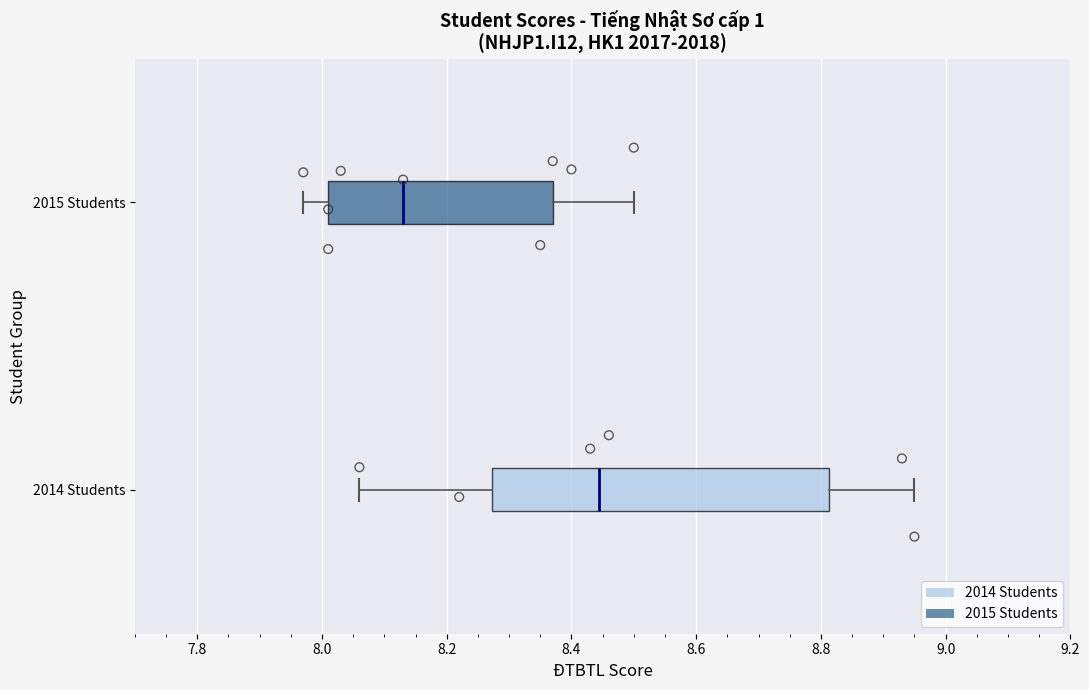

Reading bottom to top, transcribe this box plot: for each box, give where its median line is, the range the box spans, and where its two whiskers end, as read against the x-axis. The values are not printed on the chart, so give them approximately, as read against the axis.

2014 Students: median 8.44, box 8.28 to 8.82, whiskers 8.06 to 8.96
2015 Students: median 8.14, box 8.02 to 8.38, whiskers 7.98 to 8.50